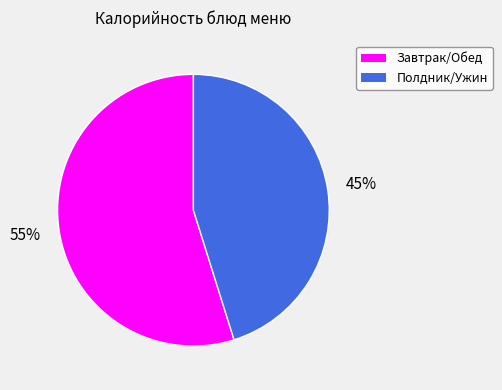

To the nearest percent, what is the average slice percentage?

50%